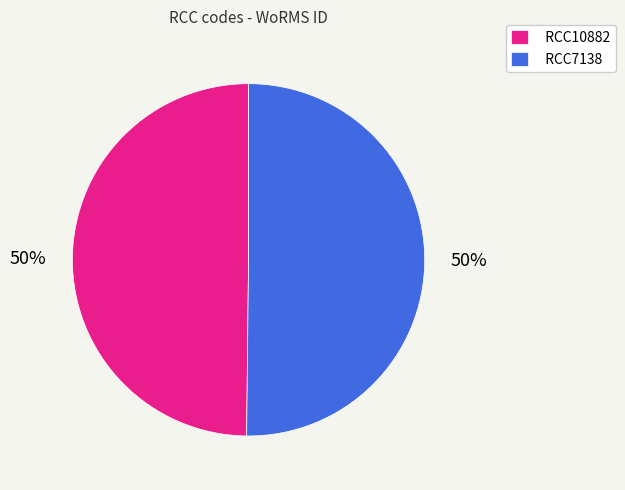

What is the ratio of the value at RCC10882 to the value at RCC7138?

1.0